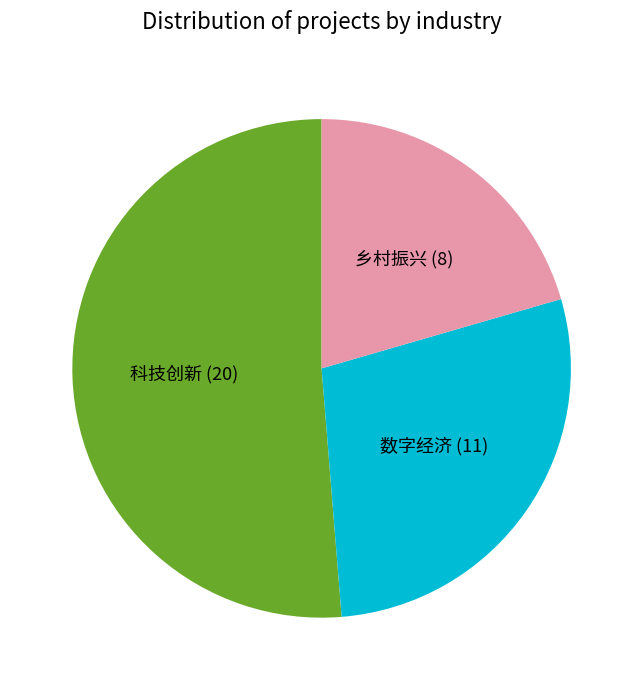

Is there any slice that represents more than half of the pie?

Yes